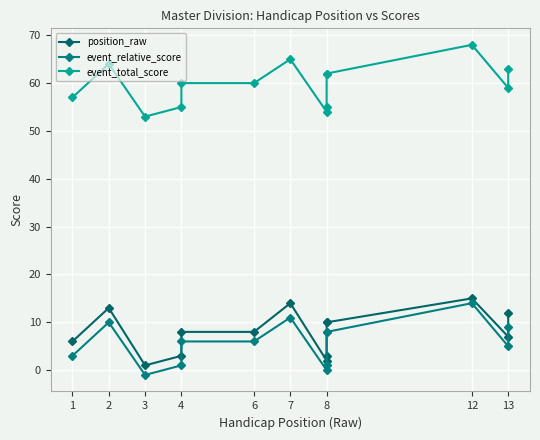

How many values in the event_total_score series are below 60?

6